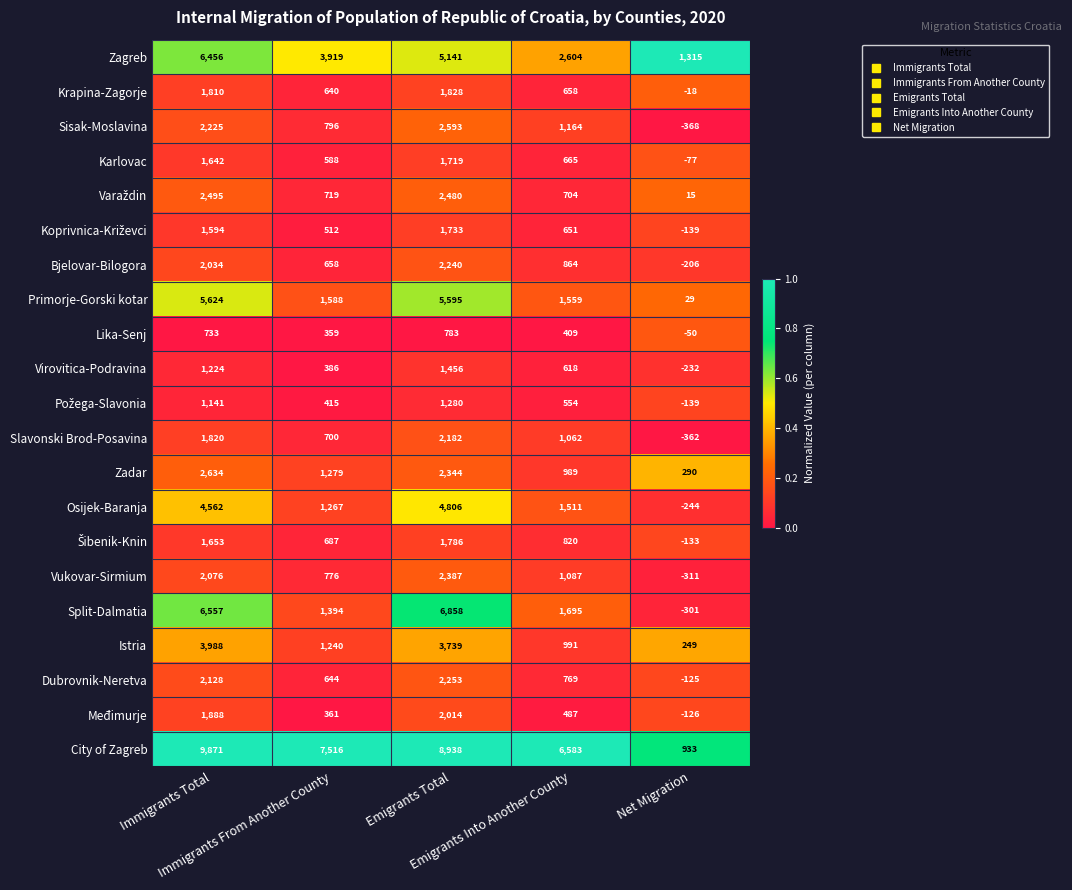

What is the smallest value displayed?

-368